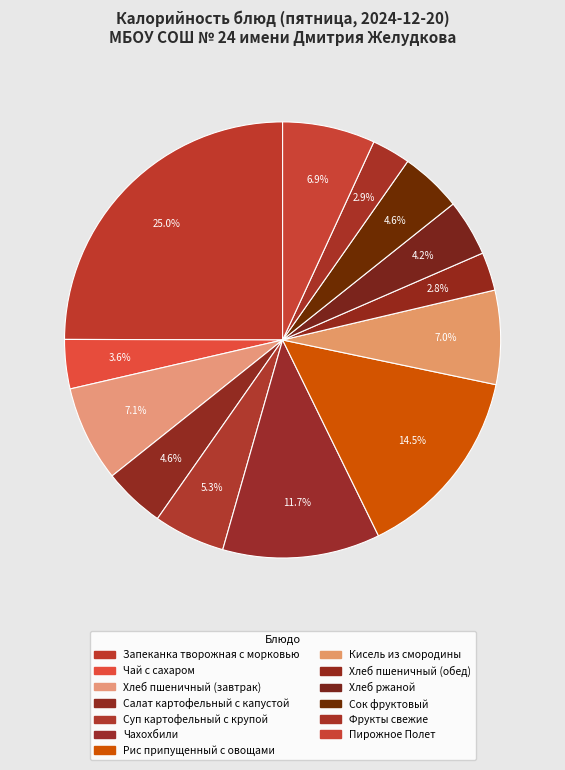

What is the change in value from Суп картофельный с крупой to Рис припущенный с овощами?

+150.7